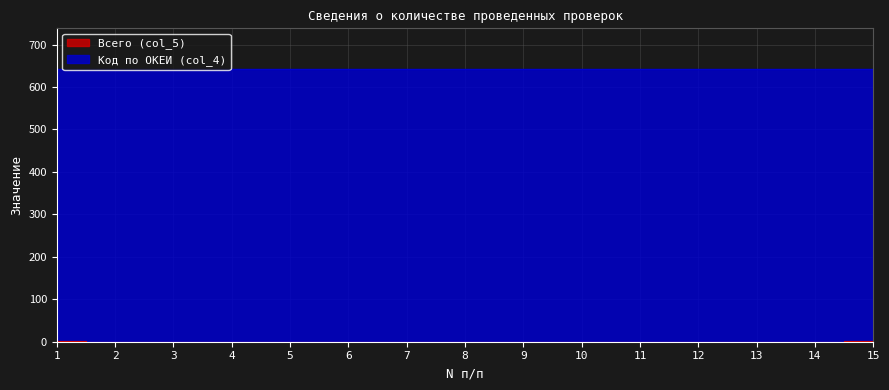

Count the values in the range 0 to 1.

15